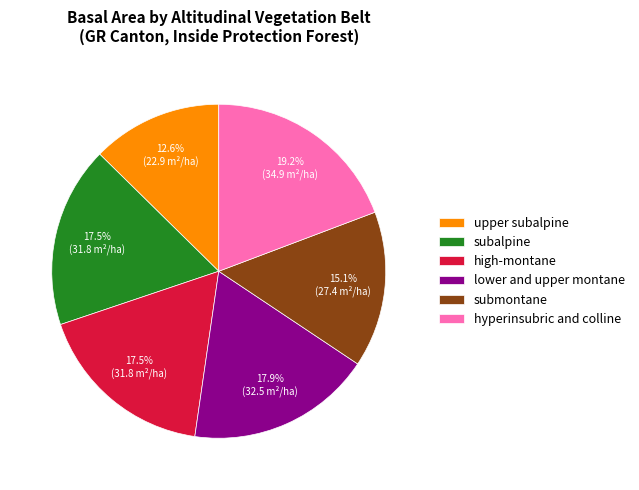

Does submontane represent more than half of the total?

No